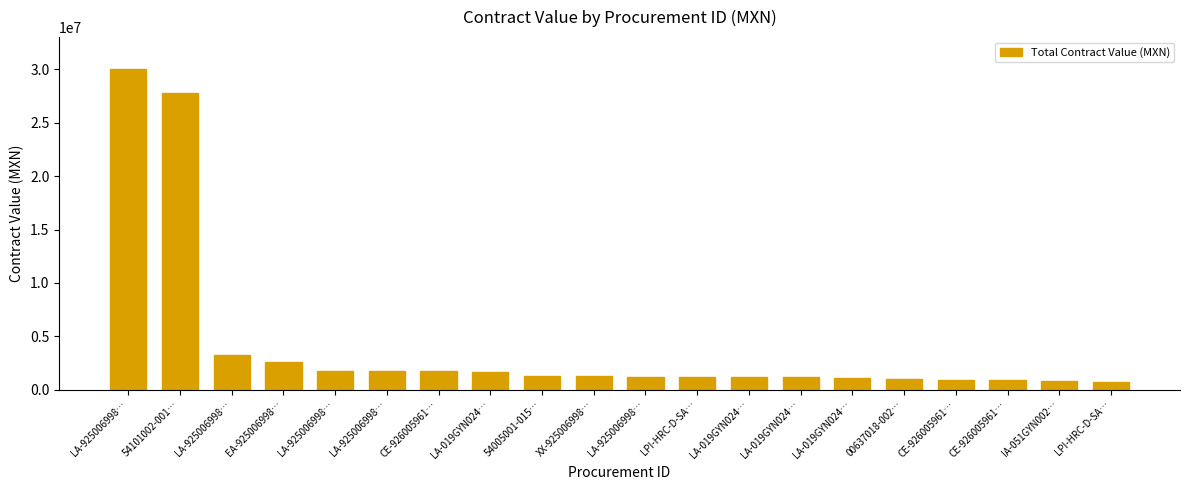

How many categories are shown in the chart?

20